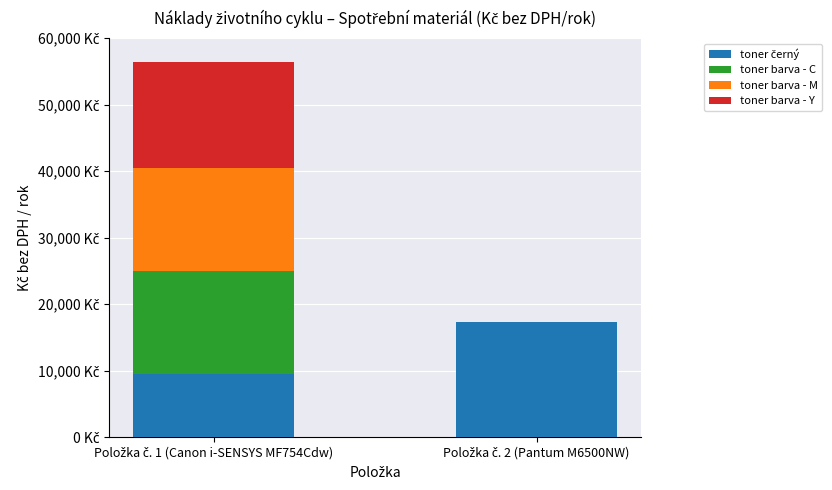

Are the bars grouped side by side (vs. stacked)?

No